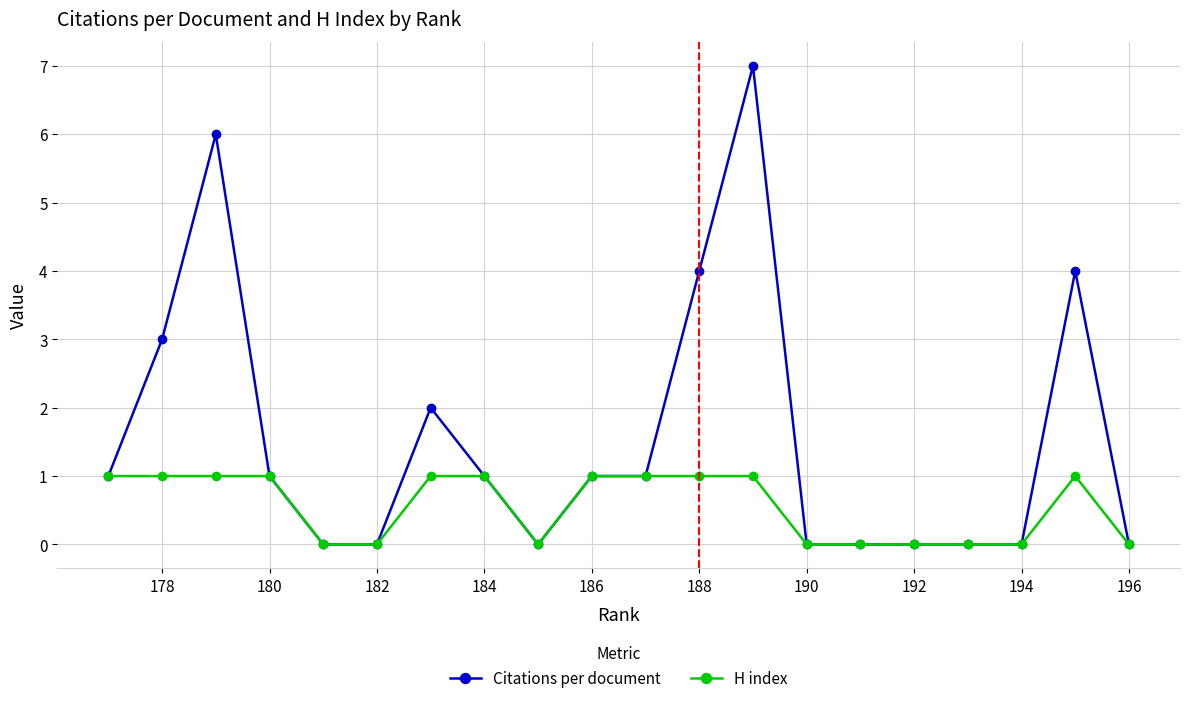

Rank the series by their average value, from lowest to highest.

H index, Citations per document